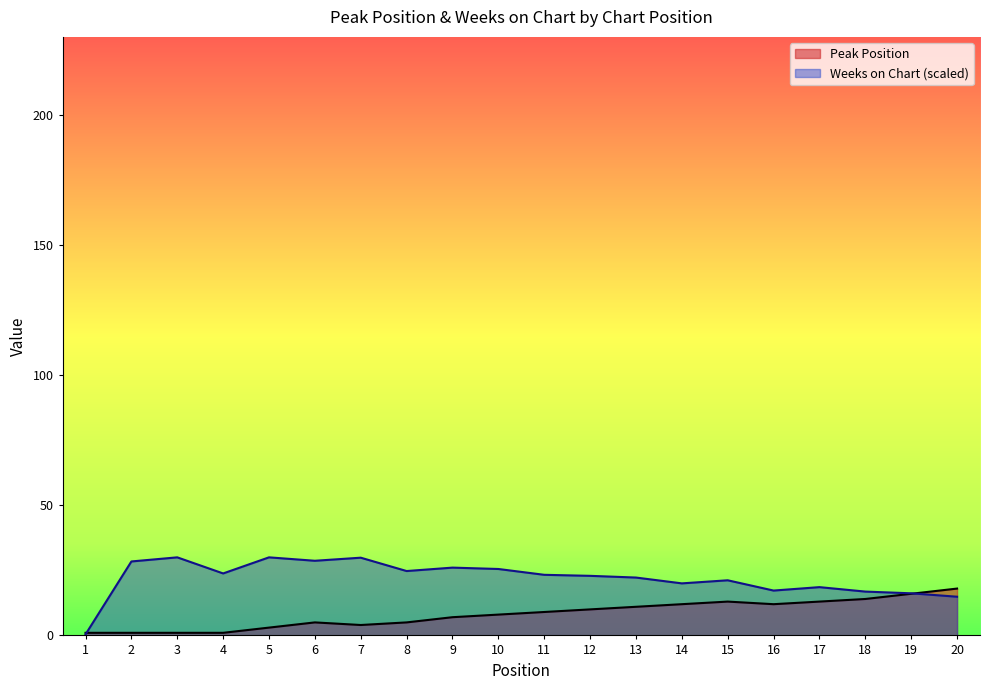

Which series has the largest total across all categories?

Weeks on Chart (scaled)